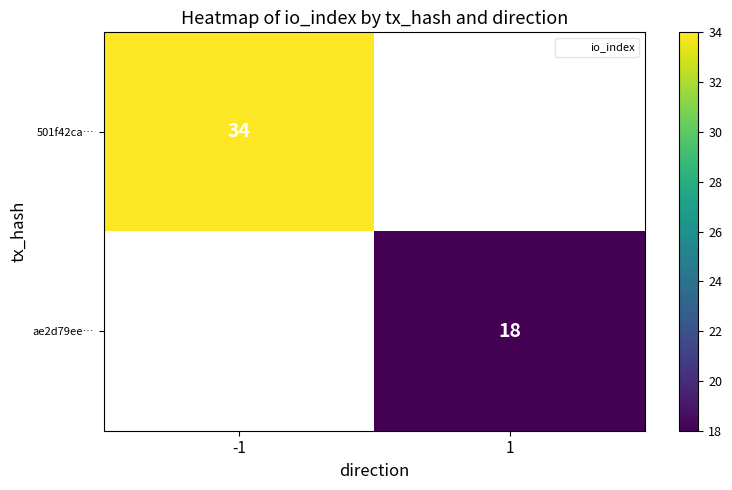

True or false: 501f42ca… has a value of 34 at -1.

True